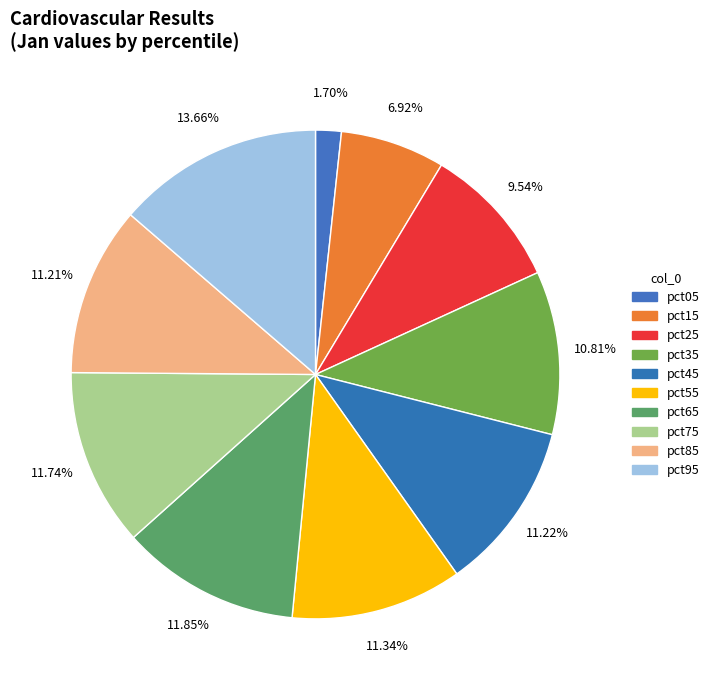

To the nearest percent, what percentage of the pie is pct75?

12%